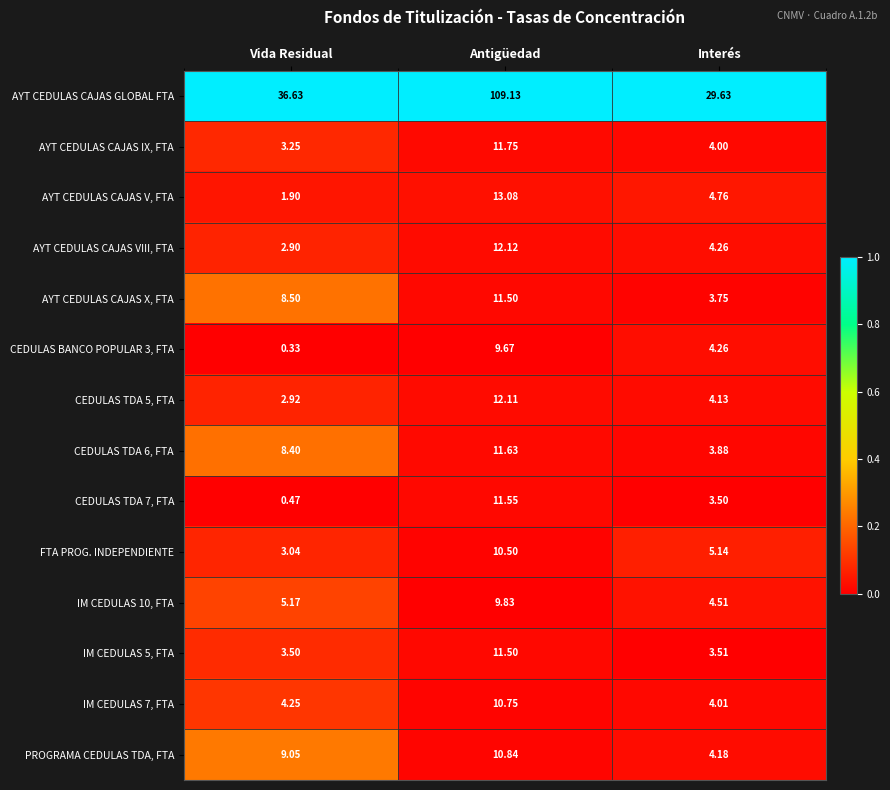

Which series has the largest total across all categories?

AYT CEDULAS CAJAS GLOBAL FTA